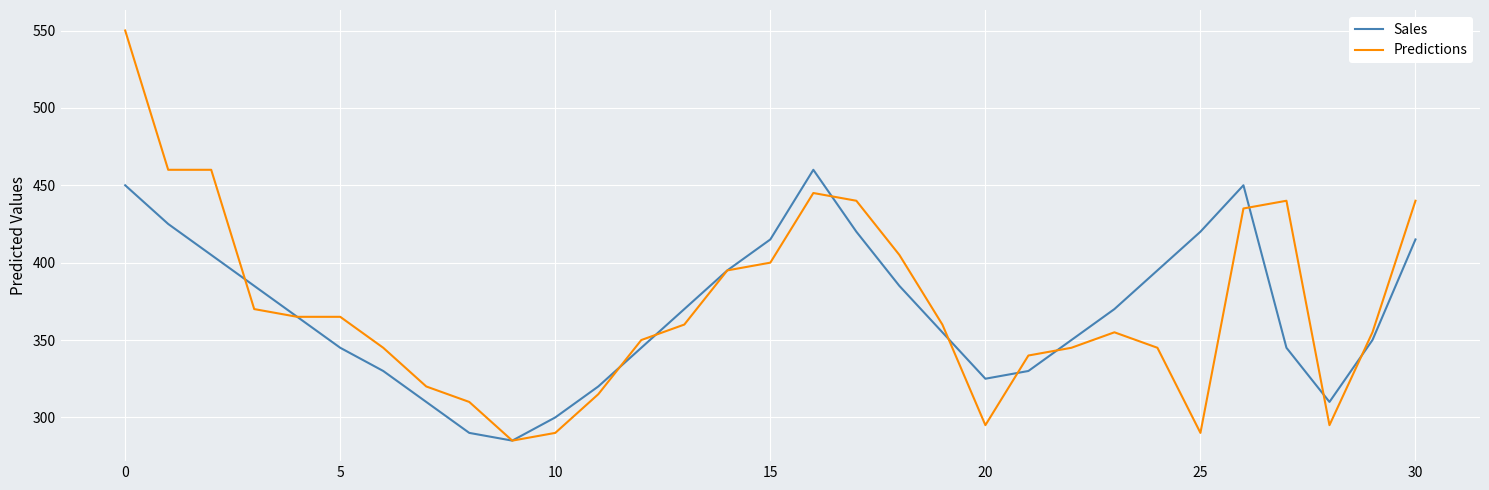

How many lines are shown in the chart?

2